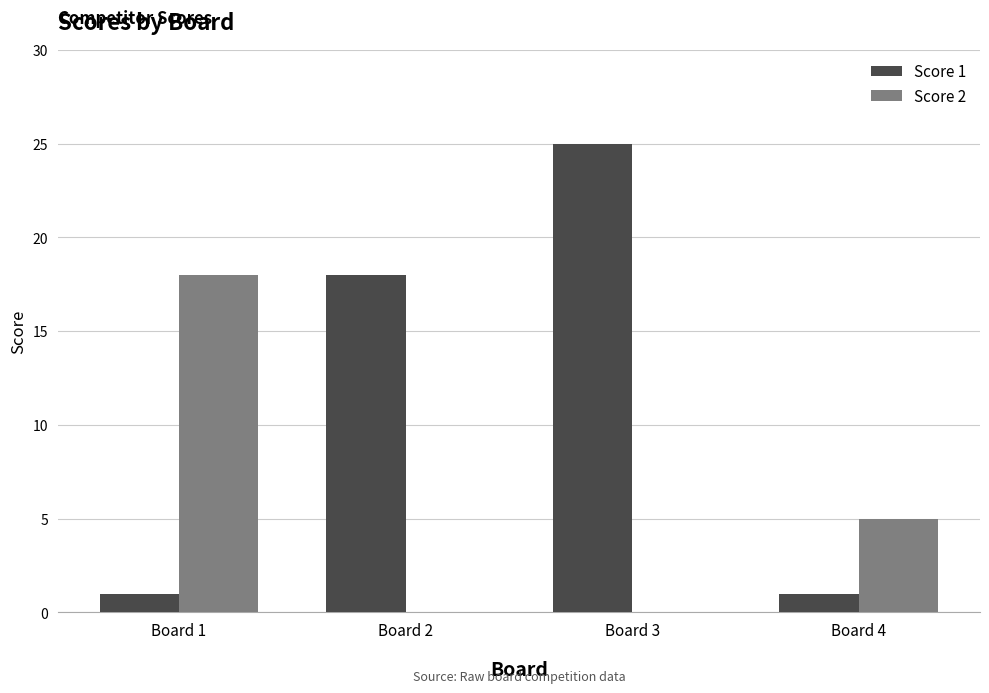

Is the value of Score 2 at Board 2 greater than the value of Score 1 at Board 4?

No